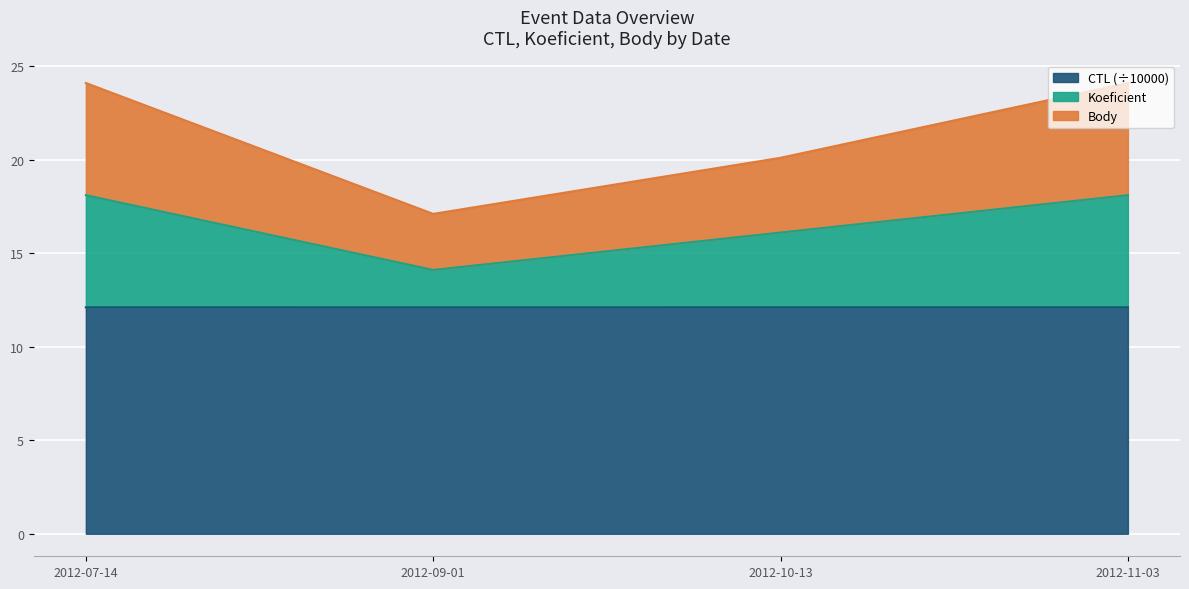

Which series has the widest spread of values?

Body